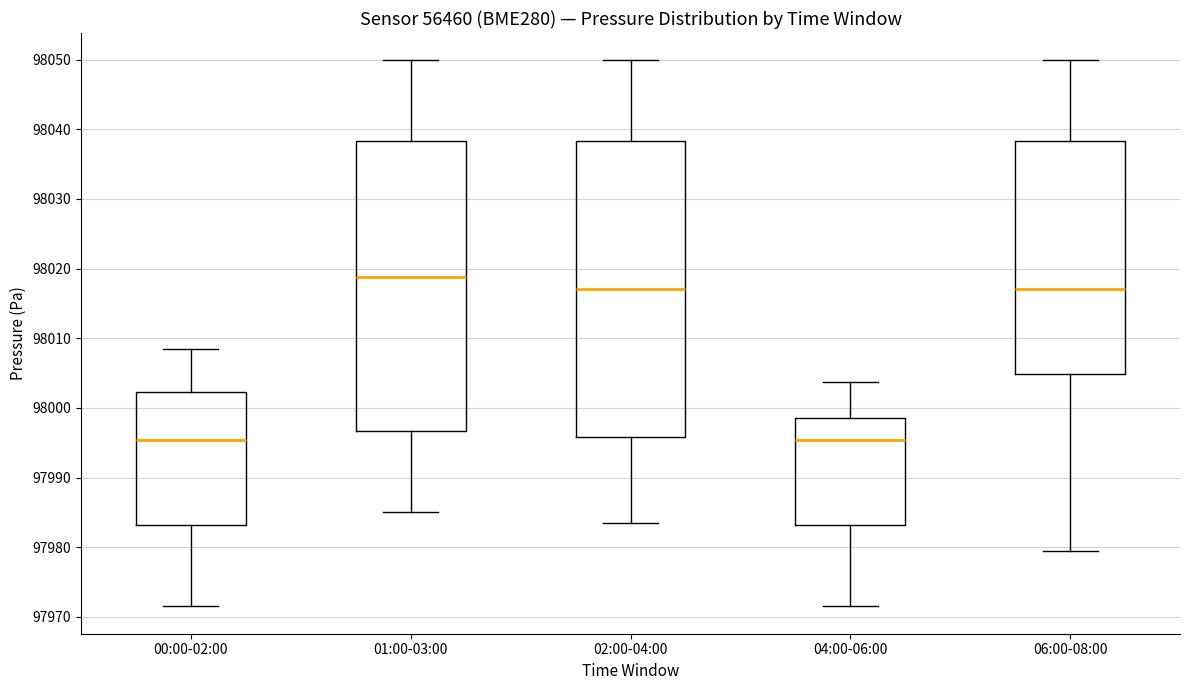

Reading left to right, transcribe this box plot: for each box, give where its median line is, the range the box spans, and where its two whiskers end, as read against the y-axis. The values are not printed on the chart, so give them approximately, as read against the axis.

00:00-02:00: median 97995, box 97983 to 98002, whiskers 97972 to 98009
01:00-03:00: median 98019, box 97997 to 98038, whiskers 97985 to 98050
02:00-04:00: median 98017, box 97996 to 98038, whiskers 97983 to 98050
04:00-06:00: median 97995, box 97983 to 97999, whiskers 97972 to 98004
06:00-08:00: median 98017, box 98005 to 98038, whiskers 97979 to 98050